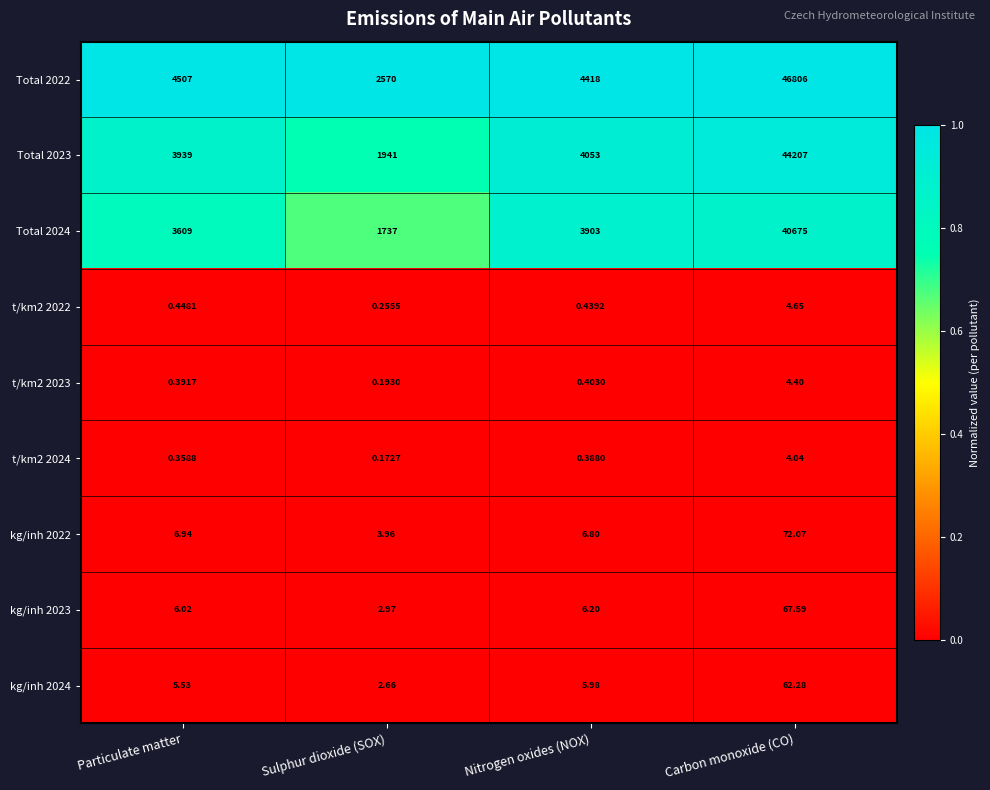

Which category has the lowest value in the kg/inh 2024 series?

Sulphur dioxide (SOX)